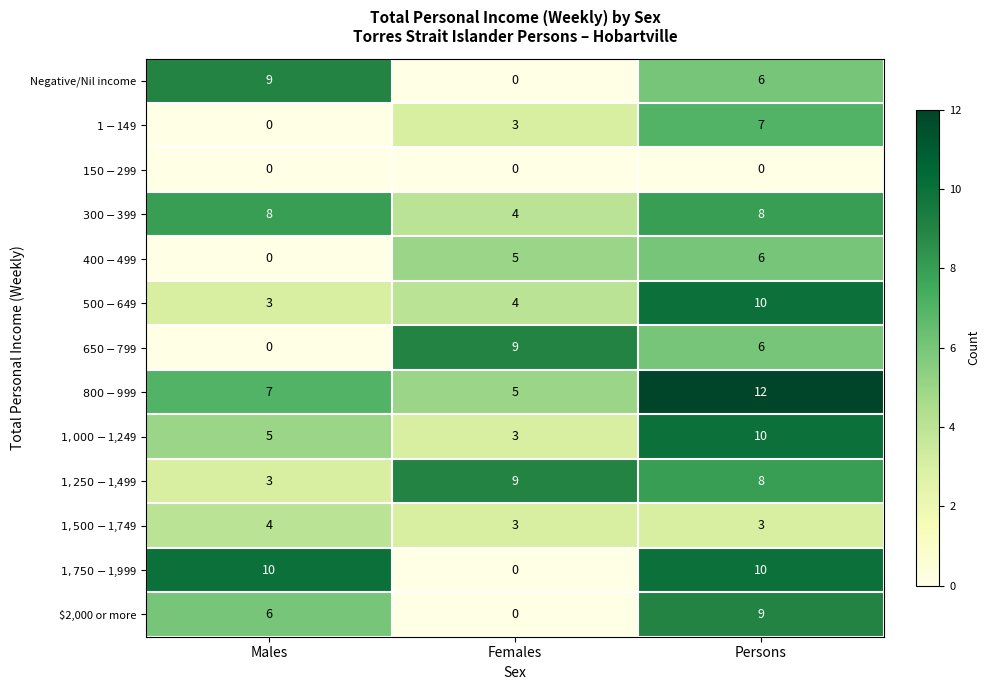

What is the difference between the highest and lowest values at Persons?

12